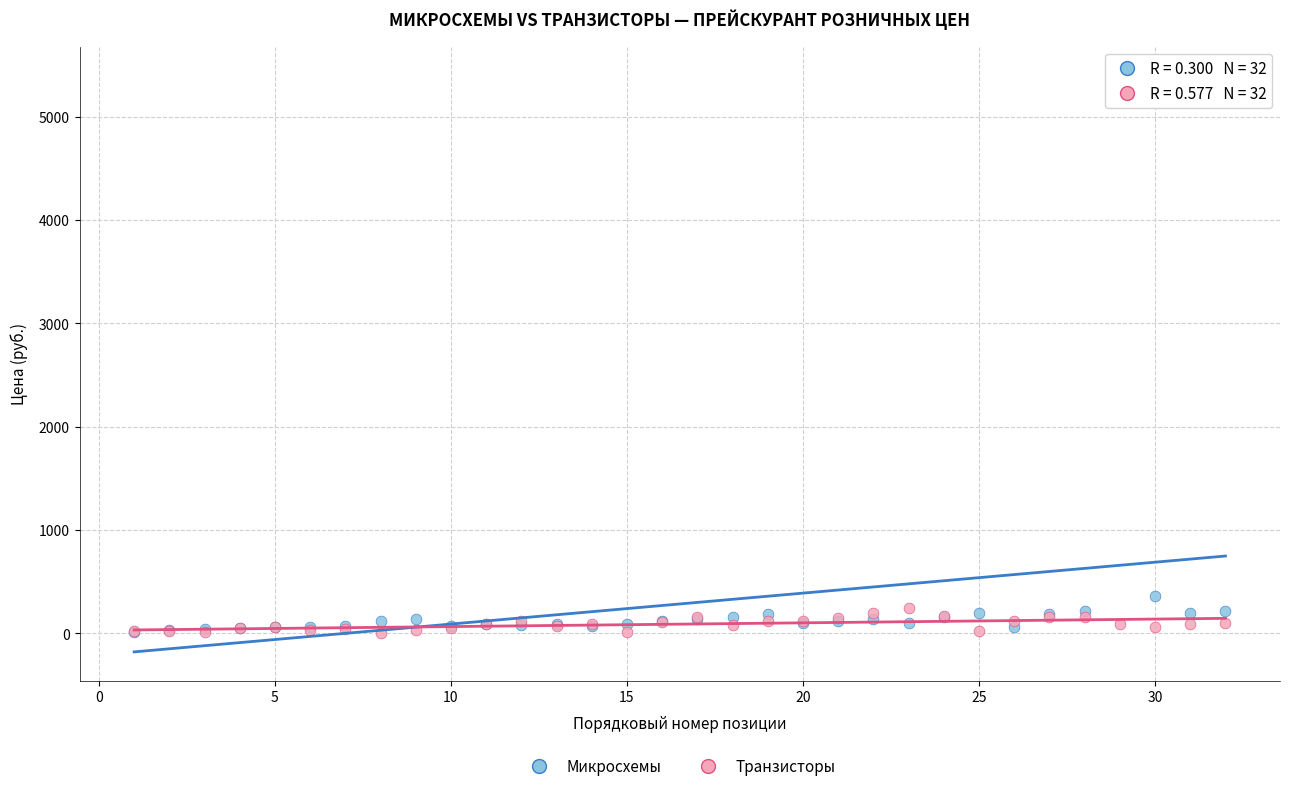

In the Микросхемы series, what Y value is closest to 2704?

360.0